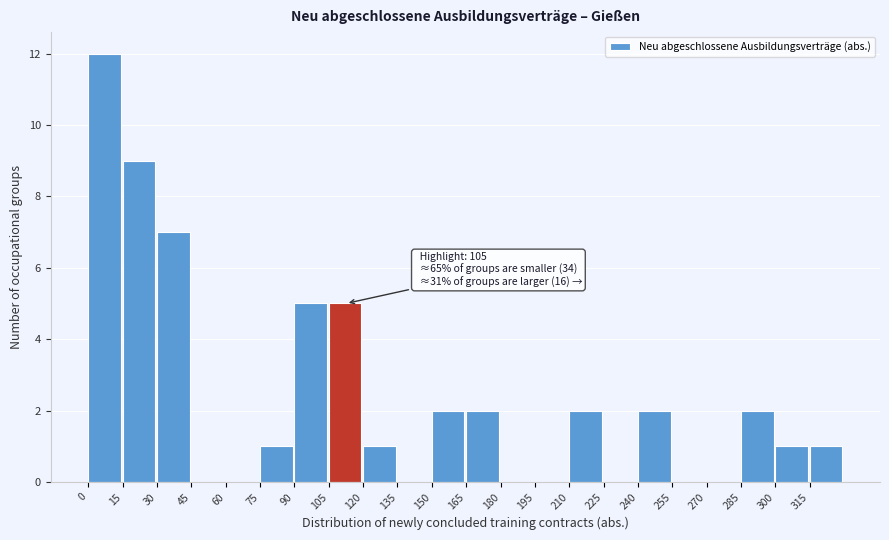

Over which range of the x-axis is the bar tallest?

0 to 15